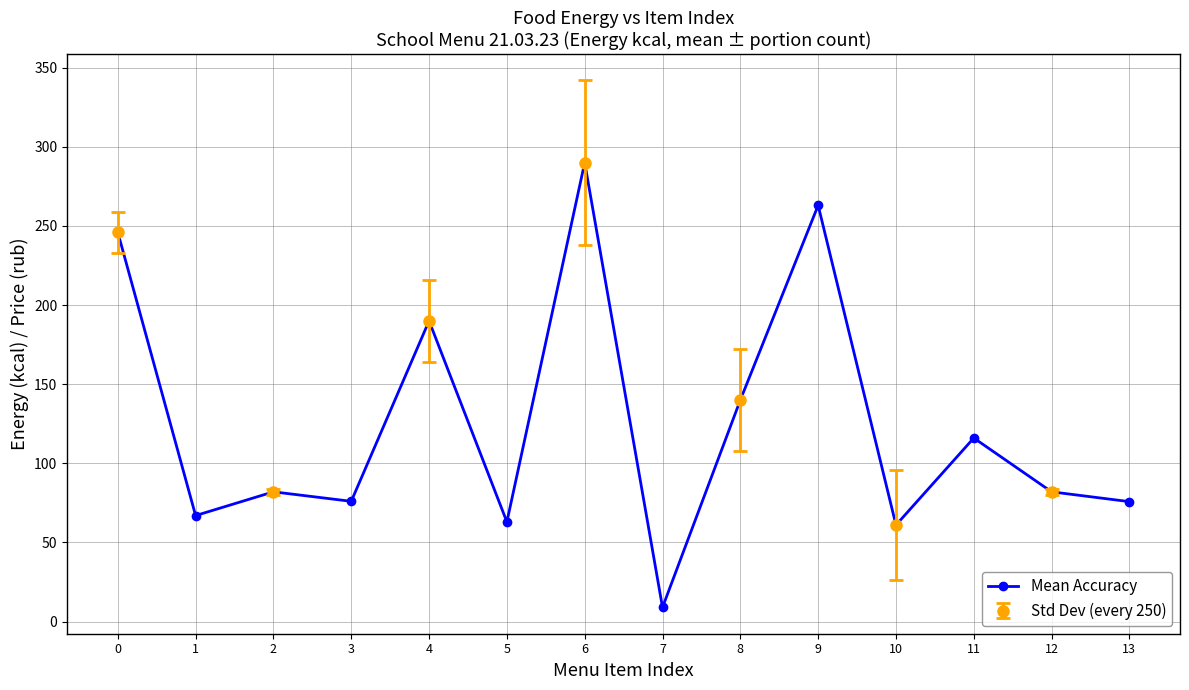

The chart shows a value of 34.7 at 13. True or false?

False